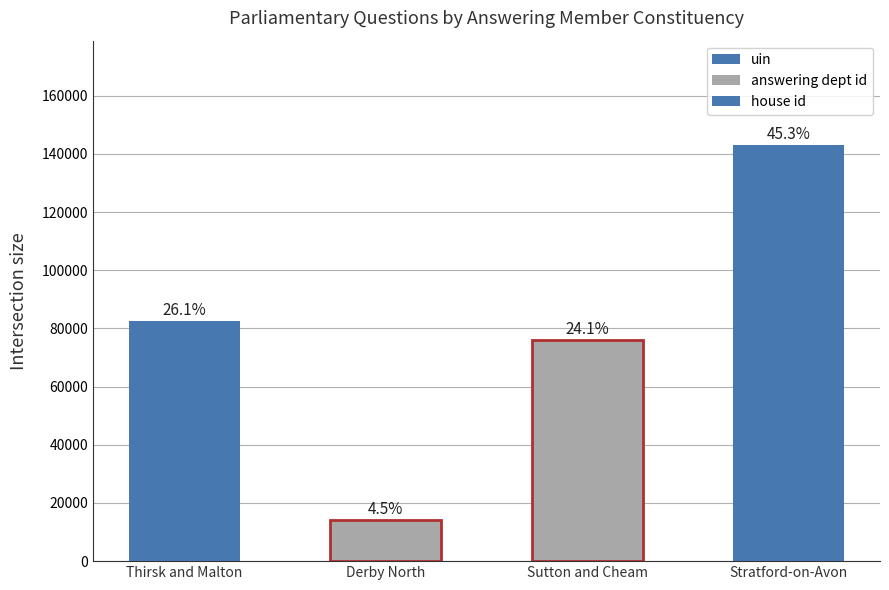

Reading left to right, what are all the values shown in this chart?

uin: 82489	14080	76127	143169
answering dept id: 201	201	201	201
house id: 1	1	1	1